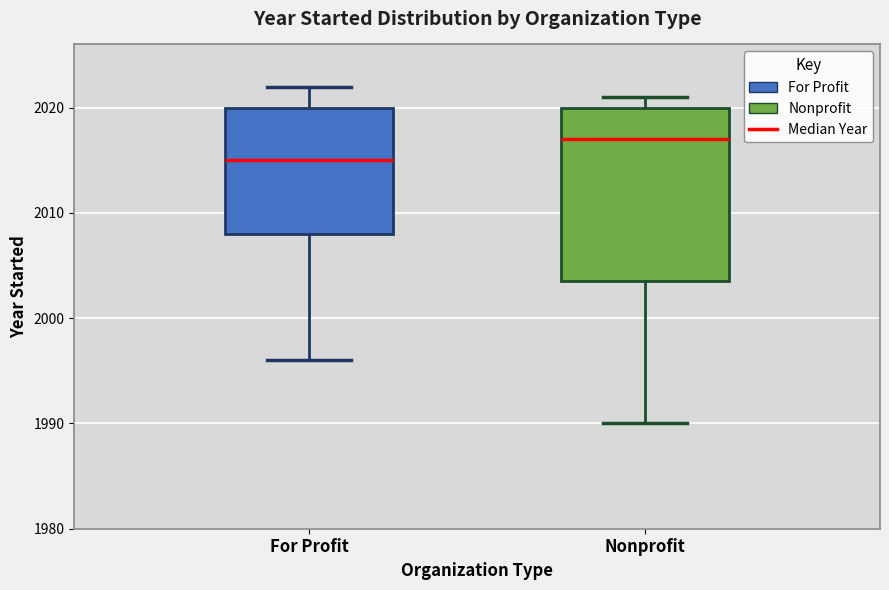

Where does the median line of the box for Nonprofit sit on the y-axis? The values are not printed on the chart, so give them approximately, as read against the axis.

2017